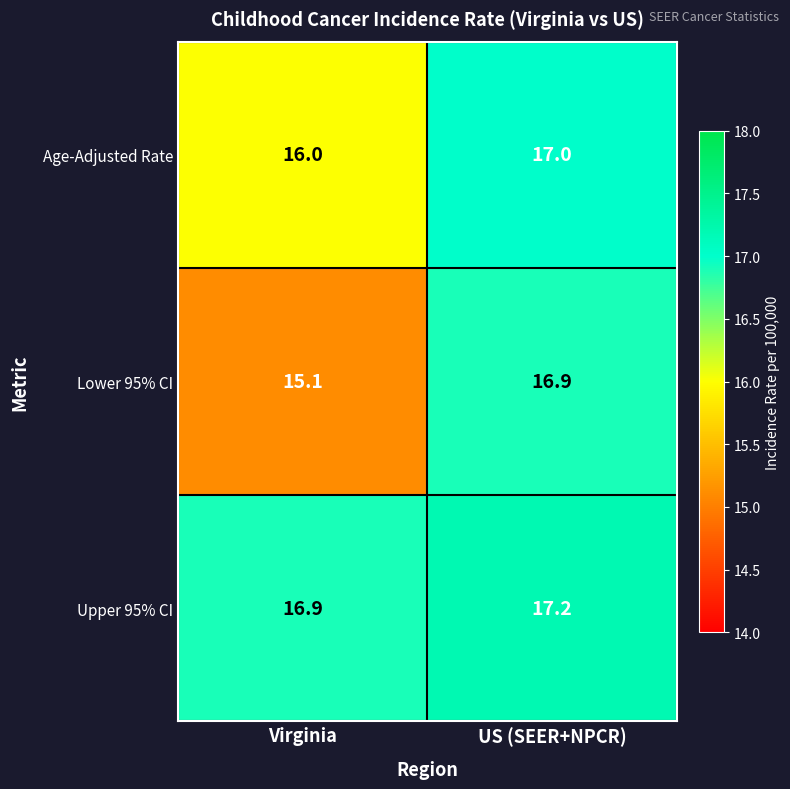

Is the value of Lower 95% CI at Virginia greater than the value of Upper 95% CI at US (SEER+NPCR)?

No